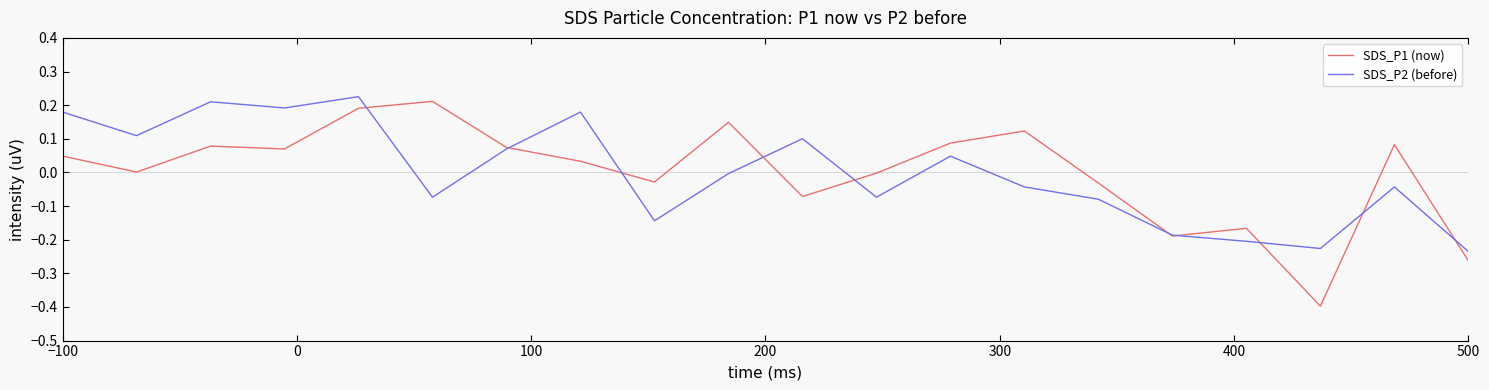

What is the smallest value displayed?

-0.4